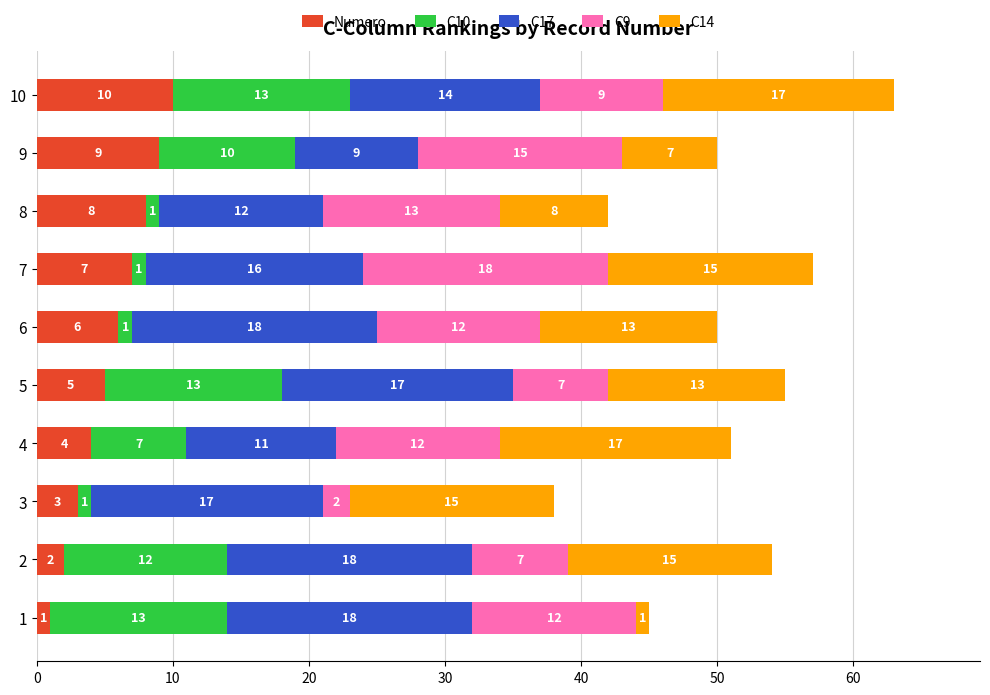

The value of Numero at 4 is 4. True or false?

True